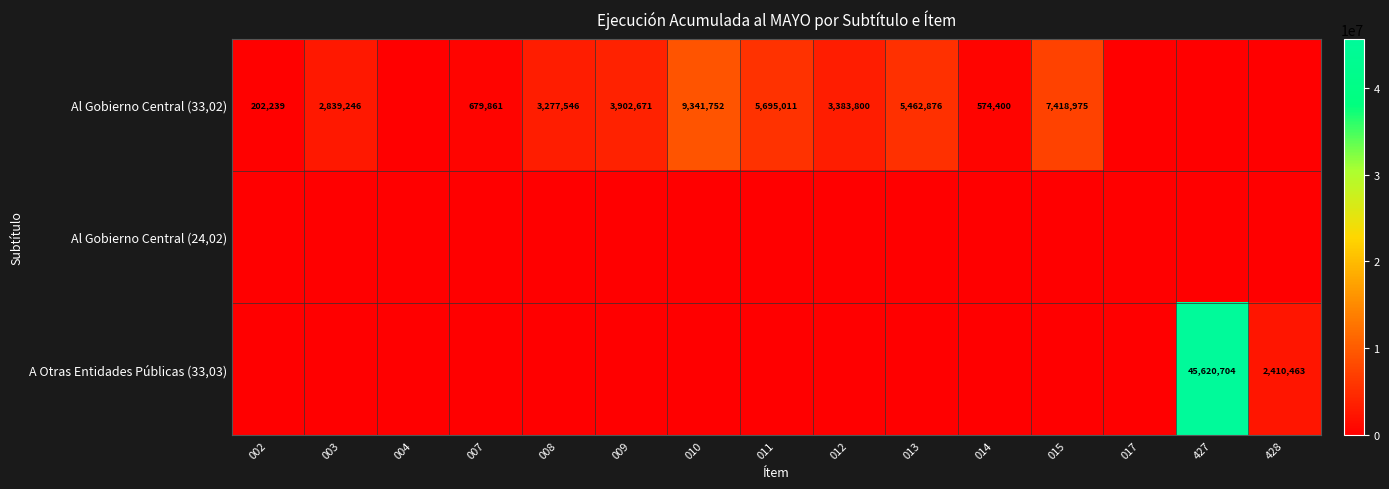

The value of Al Gobierno Central (33,02) at 002 is 326372. True or false?

False